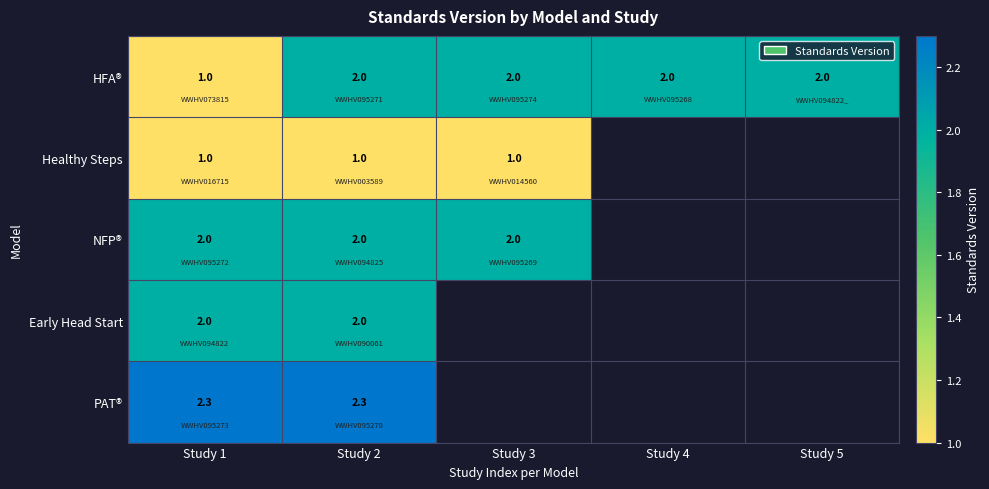

What is the difference between the second highest and minimum values in the HFA® series?

1.0